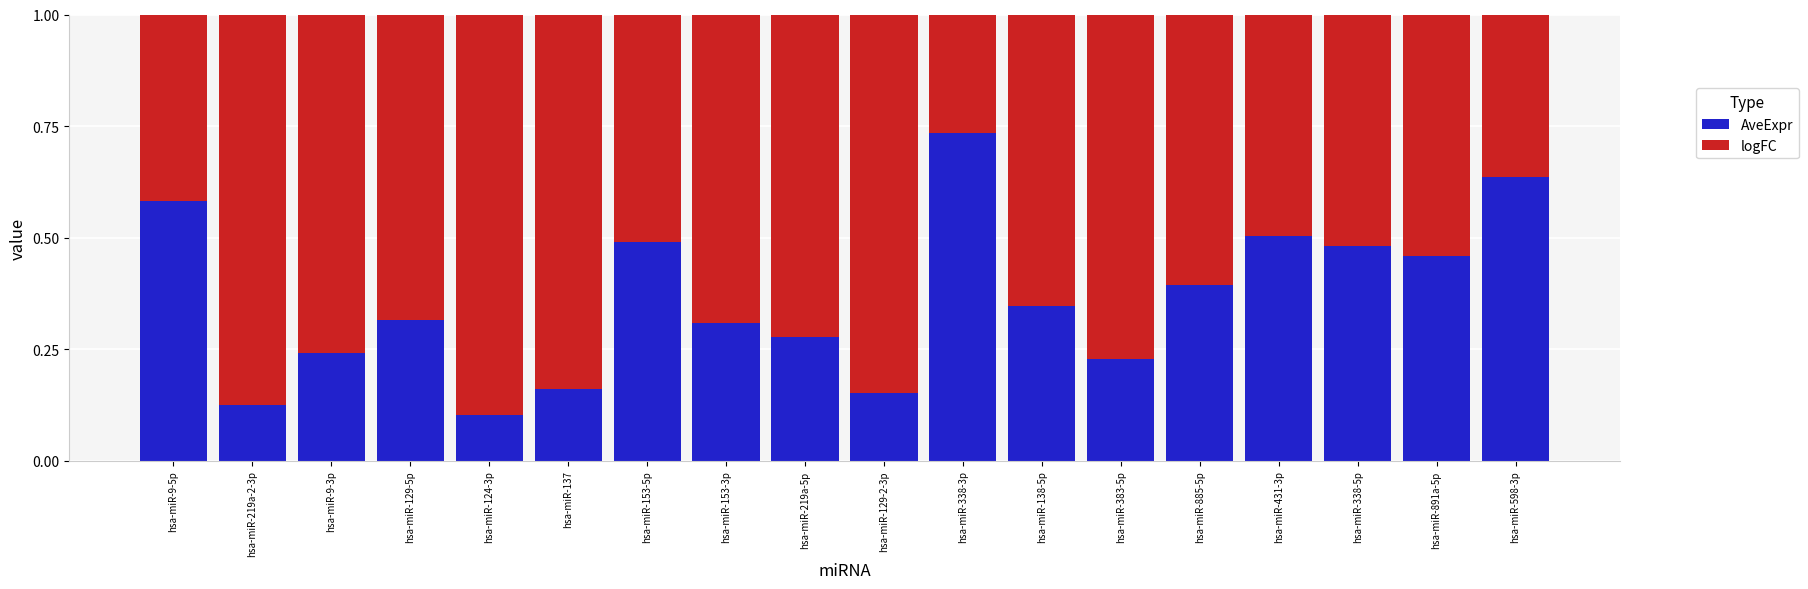

What is the total value across all series at hsa-miR-219a-2-3p?

1.0